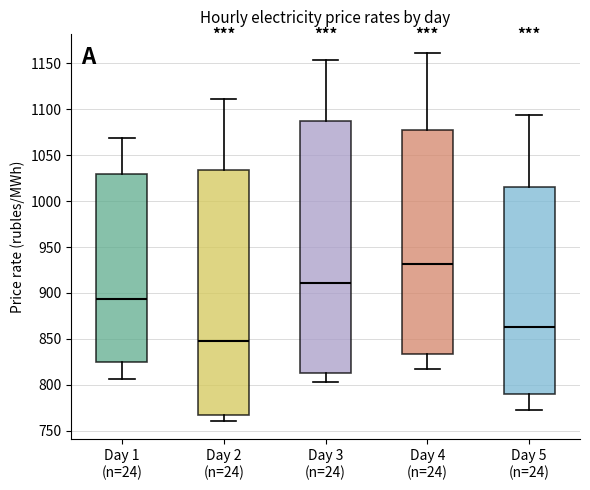

Which box has the highest median line?

Day 4 (n=24)